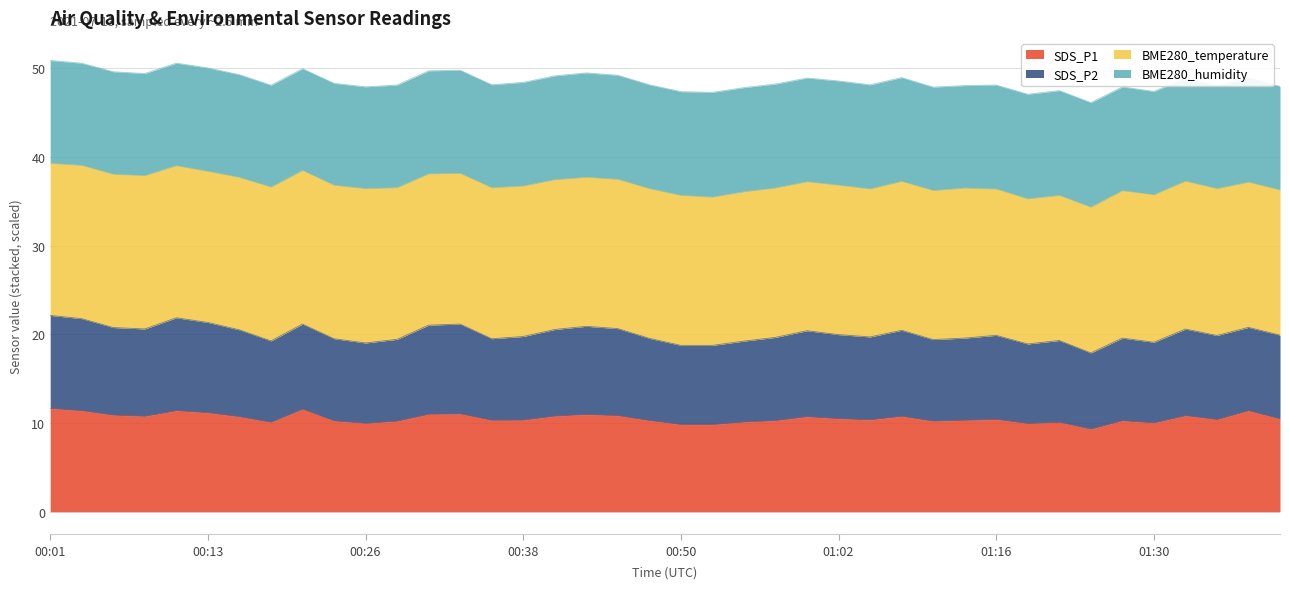

True or false: SDS_P2 has more than 1 points higher than both neighbors.

True